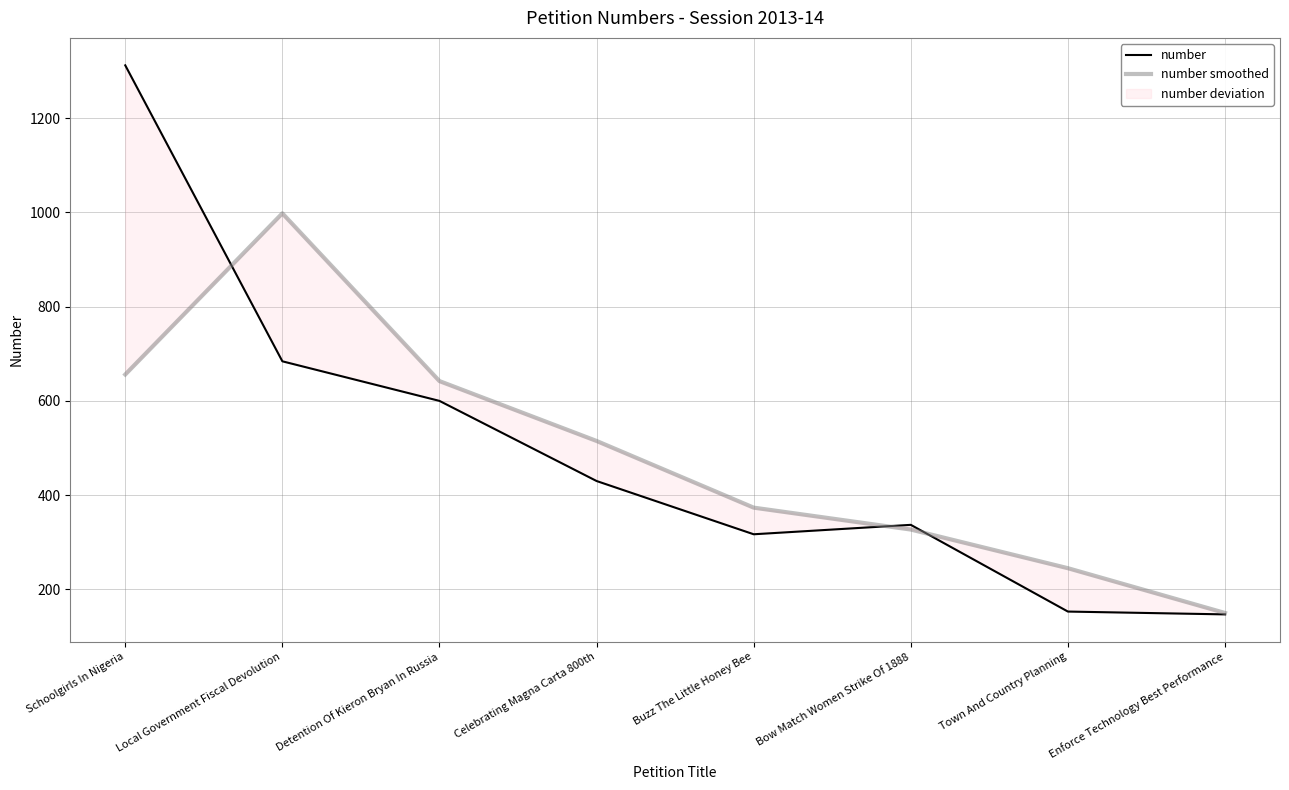

Reading left to right, what are all the values shown in this chart?

number: Schoolgirls In Nigeria=1312.0	Local Government Fiscal Devolution=684.0	Detention Of Kieron Bryan In Russia=600.0	Celebrating Magna Carta 800th=430.0	Buzz The Little Honey Bee=317.0	Bow Match Women Strike Of 1888=337.0	Town And Country Planning=153.0	Enforce Technology Best Performance=147.0
number smoothed: Schoolgirls In Nigeria=656.0	Local Government Fiscal Devolution=998.0	Detention Of Kieron Bryan In Russia=642.0	Celebrating Magna Carta 800th=515.0	Buzz The Little Honey Bee=373.5	Bow Match Women Strike Of 1888=327.0	Town And Country Planning=245.0	Enforce Technology Best Performance=150.0